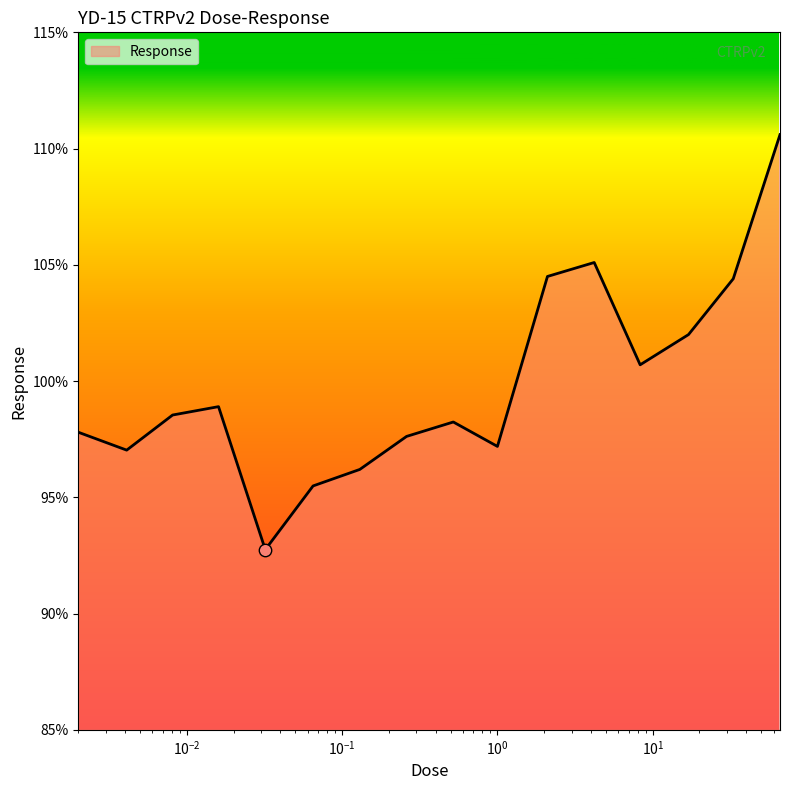

What is the greatest value displayed?

110.6